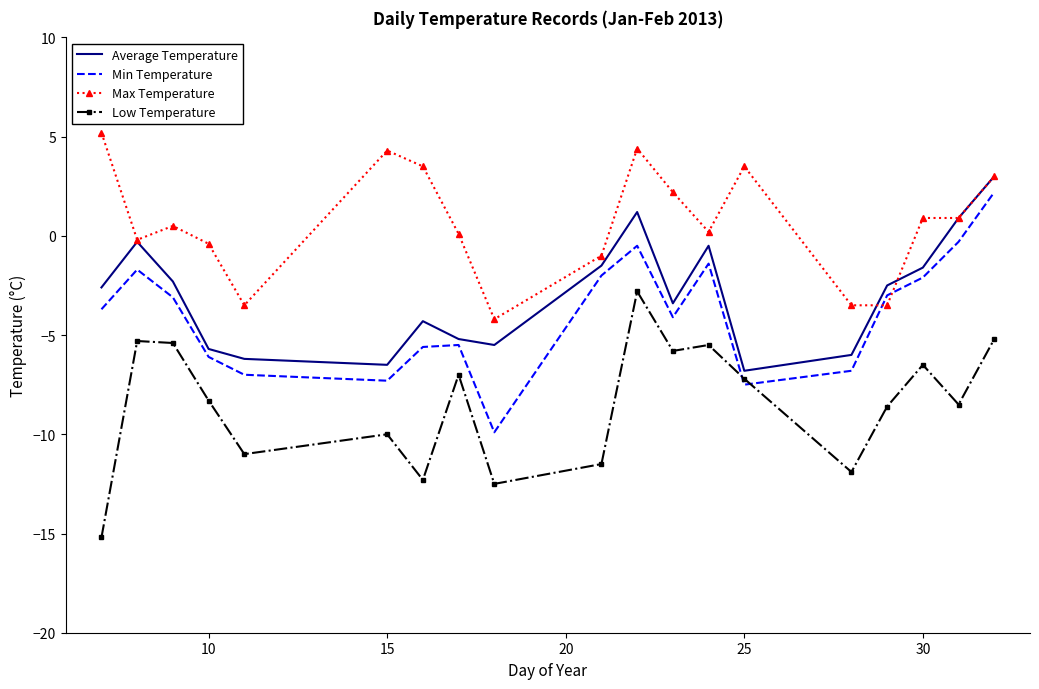

What is the highest value of the Average Temperature series?

3.0